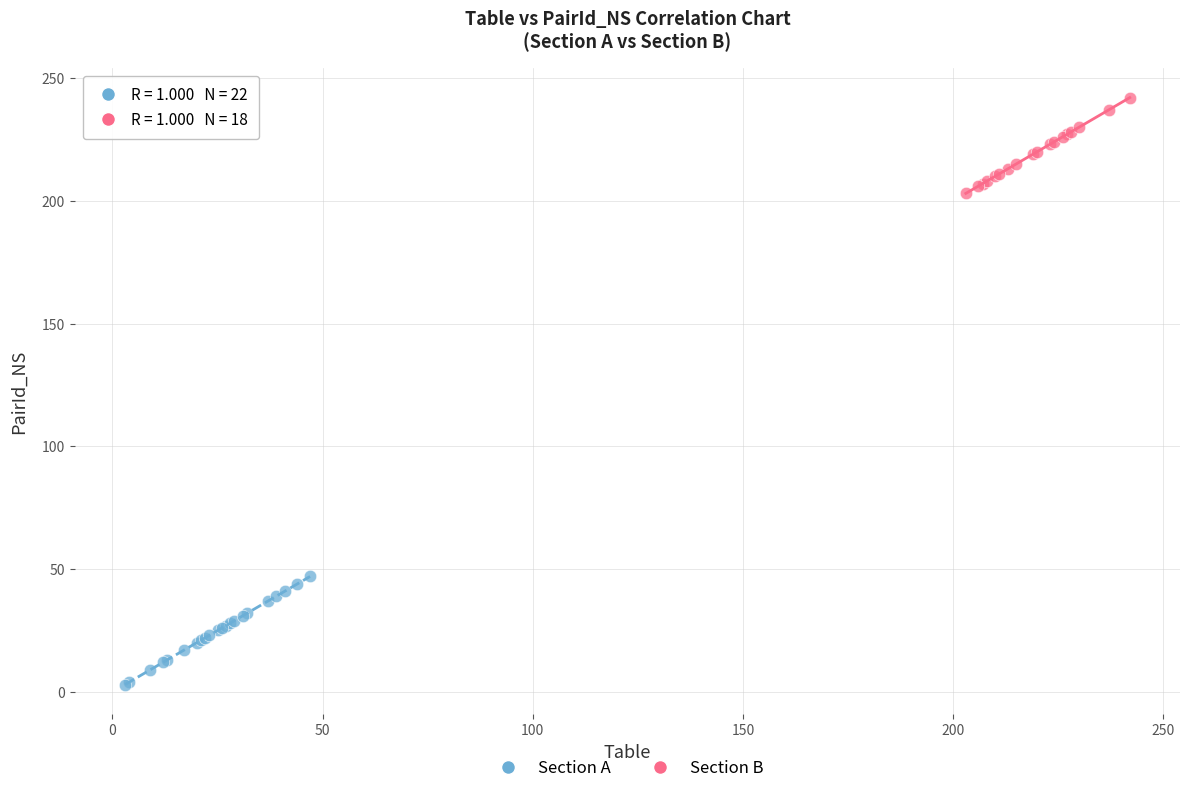

Which series contains the highest Y value?

Section B